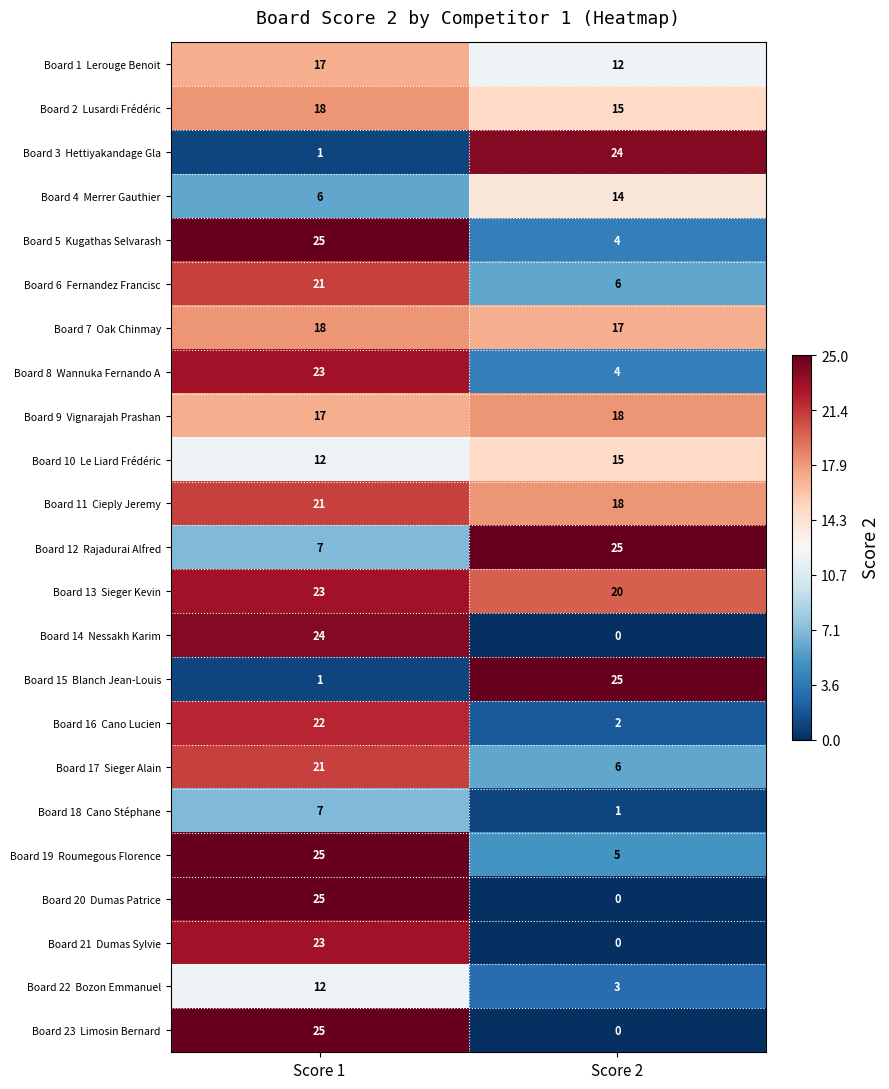

What is the total value across all series at Score 2?

234